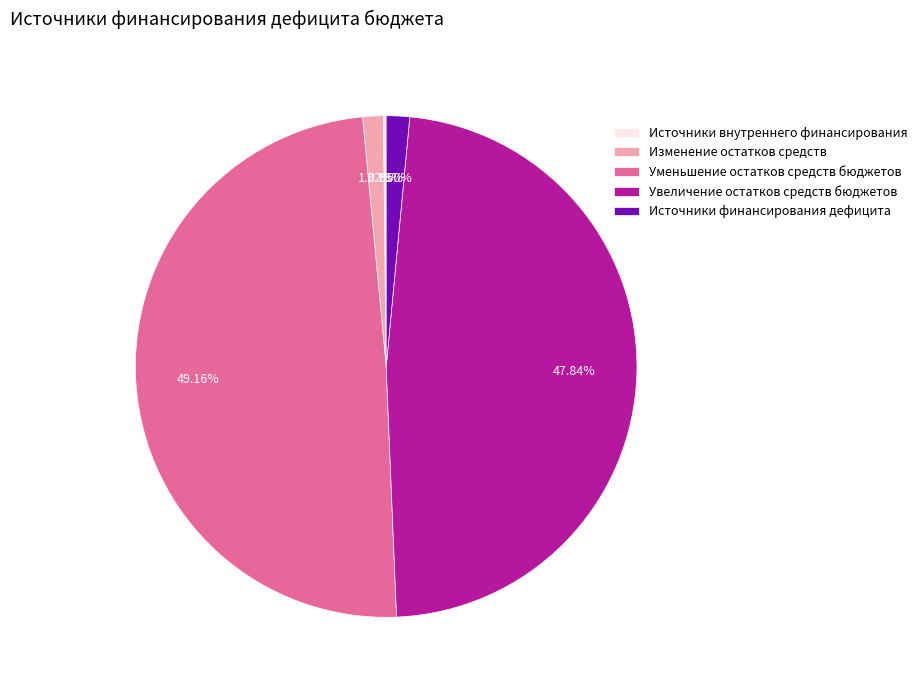

What percentage is the Уменьшение остатков средств бюджетов slice, to the nearest percent?

49%